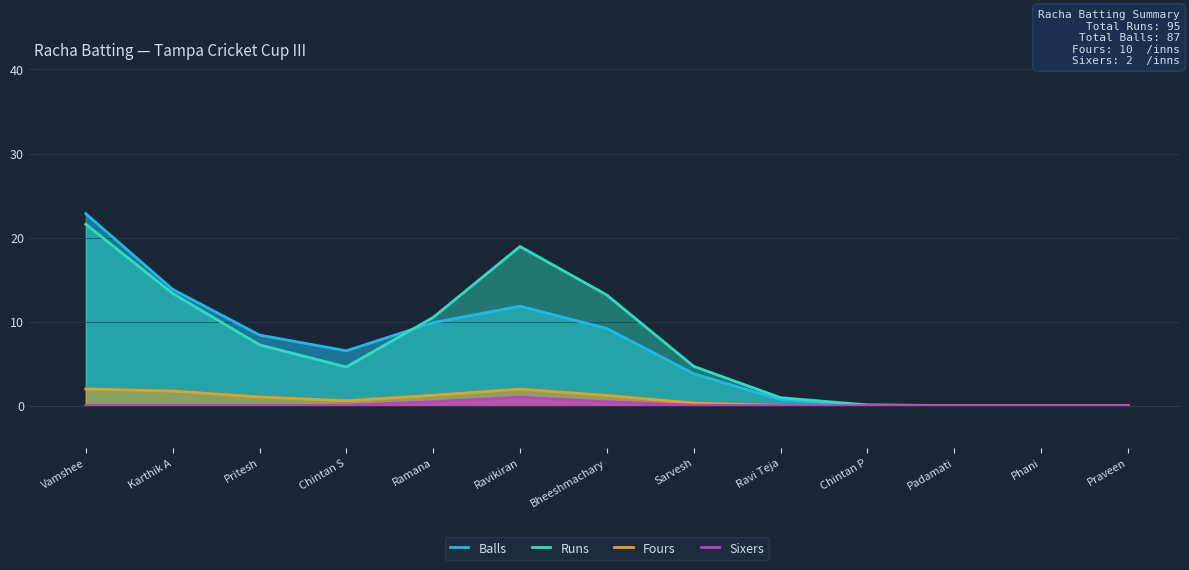

Reading left to right, extract all data points from this chart.

Balls: Vamshee=22.8	Karthik A=13.8	Pritesh=8.4	Chintan S=6.5	Ramana=9.9	Ravikiran=11.8	Bheeshmachary=9.2	Sarvesh=3.8	Ravi Teja=0.7	Chintan P=0.0	Padamati=0.0	Phani=0.0	Praveen=0.0
Runs: Vamshee=21.6	Karthik A=13.3	Pritesh=7.2	Chintan S=4.6	Ramana=10.5	Ravikiran=18.9	Bheeshmachary=13.2	Sarvesh=4.7	Ravi Teja=0.9	Chintan P=0.1	Padamati=0.0	Phani=0.0	Praveen=0.0
Fours: Vamshee=2.0	Karthik A=1.7	Pritesh=1.0	Chintan S=0.6	Ramana=1.2	Ravikiran=2.0	Bheeshmachary=1.2	Sarvesh=0.3	Ravi Teja=0.0	Chintan P=0.0	Padamati=0.0	Phani=0.0	Praveen=0.0
Sixers: Vamshee=0.0	Karthik A=0.0	Pritesh=0.0	Chintan S=0.0	Ramana=0.5	Ravikiran=1.0	Bheeshmachary=0.5	Sarvesh=0.0	Ravi Teja=0.0	Chintan P=0.0	Padamati=0.0	Phani=0.0	Praveen=0.0